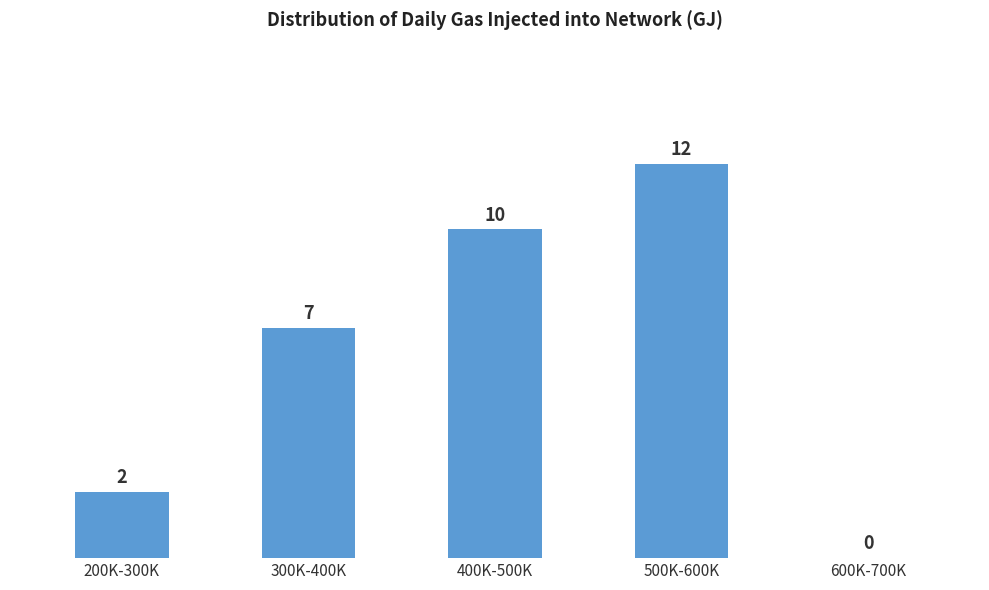

Reading left to right, what are all the values shown in this chart?

200K-300K=2	300K-400K=7	400K-500K=10	500K-600K=12	600K-700K=0